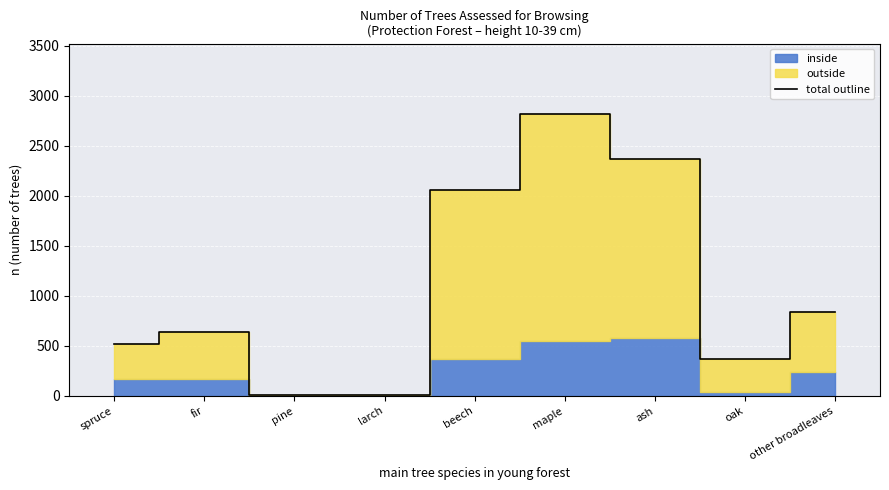

True or false: there are more than 1 points higher than both neighbors.

True